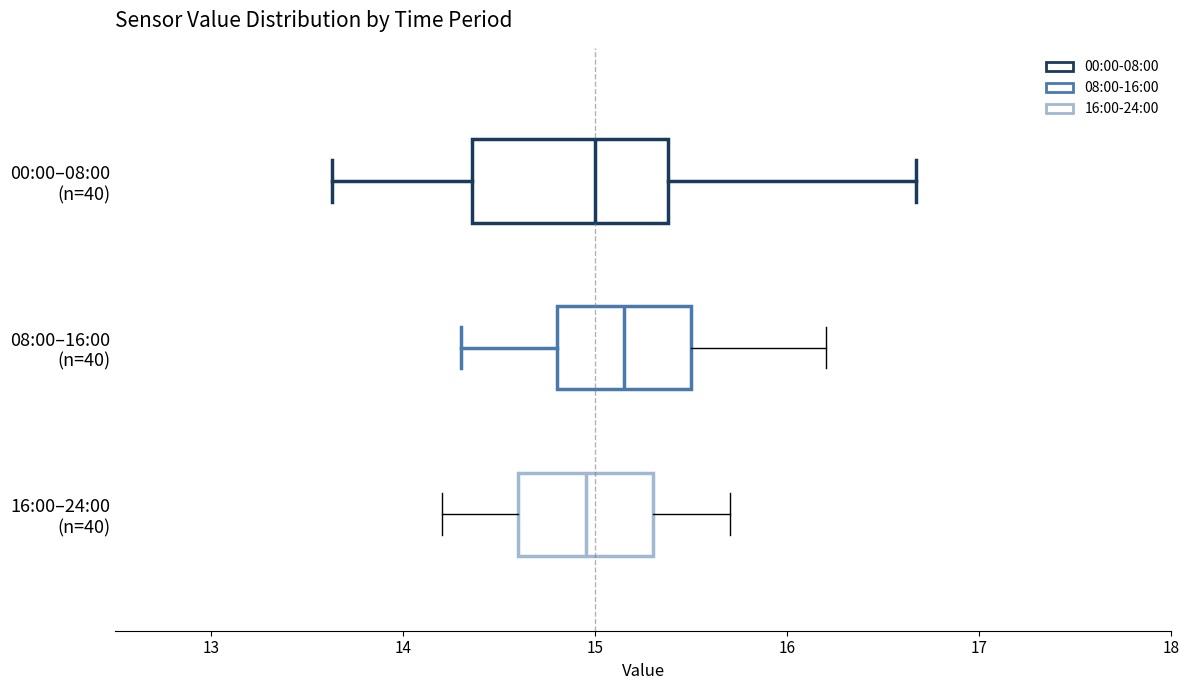

Reading bottom to top, transcribe this box plot: for each box, give where its median line is, the range the box spans, and where its two whiskers end, as read against the x-axis. The values are not printed on the chart, so give them approximately, as read against the axis.

16:00–24:00 (n=40): median 15.0, box 14.6 to 15.3, whiskers 14.2 to 15.7
08:00–16:00 (n=40): median 15.2, box 14.8 to 15.5, whiskers 14.3 to 16.2
00:00–08:00 (n=40): median 15.0, box 14.4 to 15.4, whiskers 13.6 to 16.7